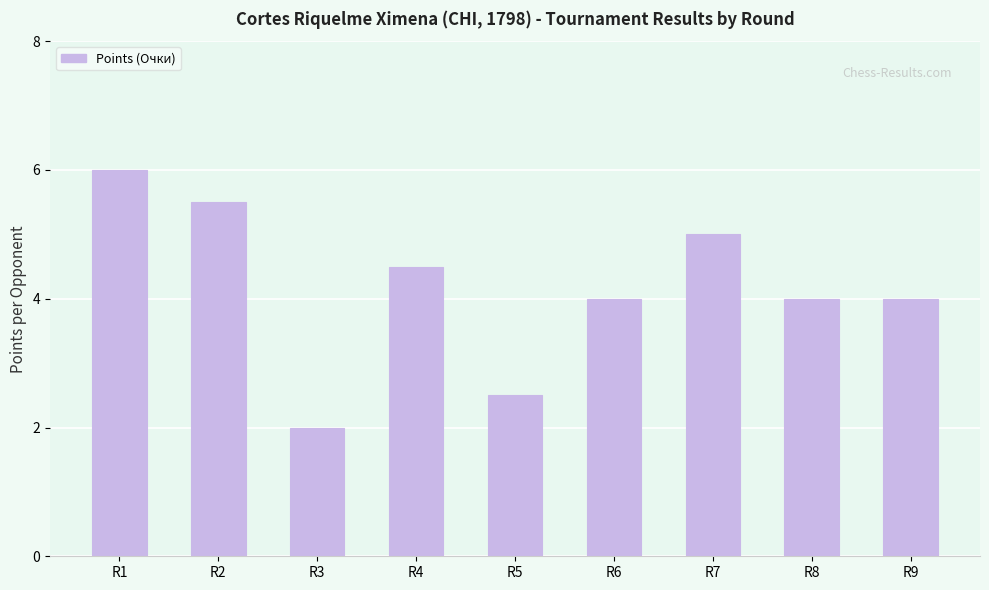

The chart shows a value of 4.0 at R6. True or false?

True